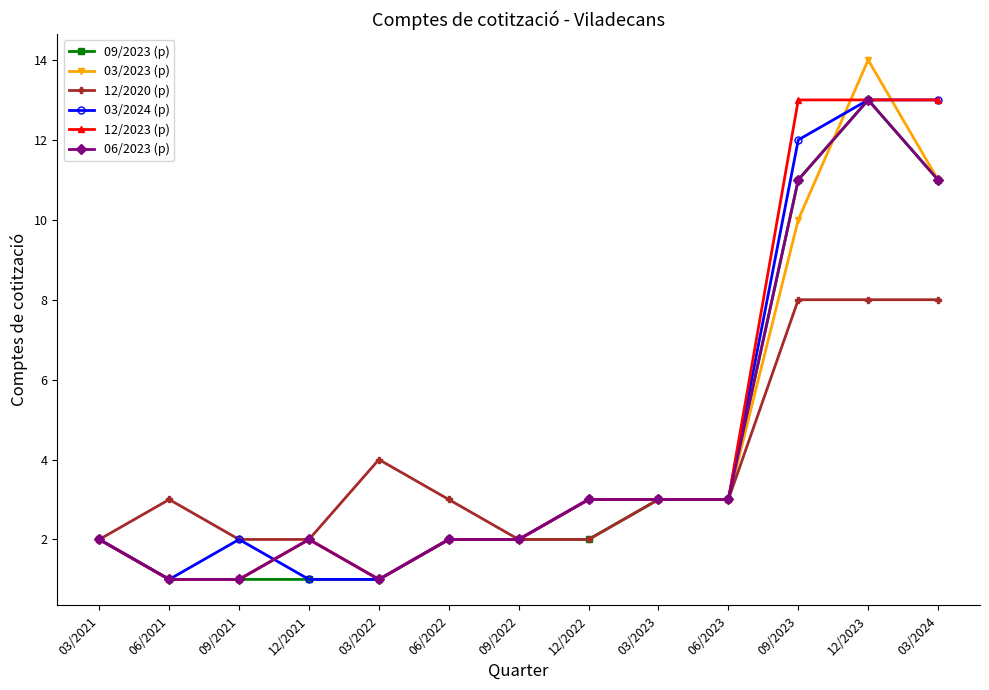

The value of 12/2023 (p) at 06/2022 is 1. True or false?

False